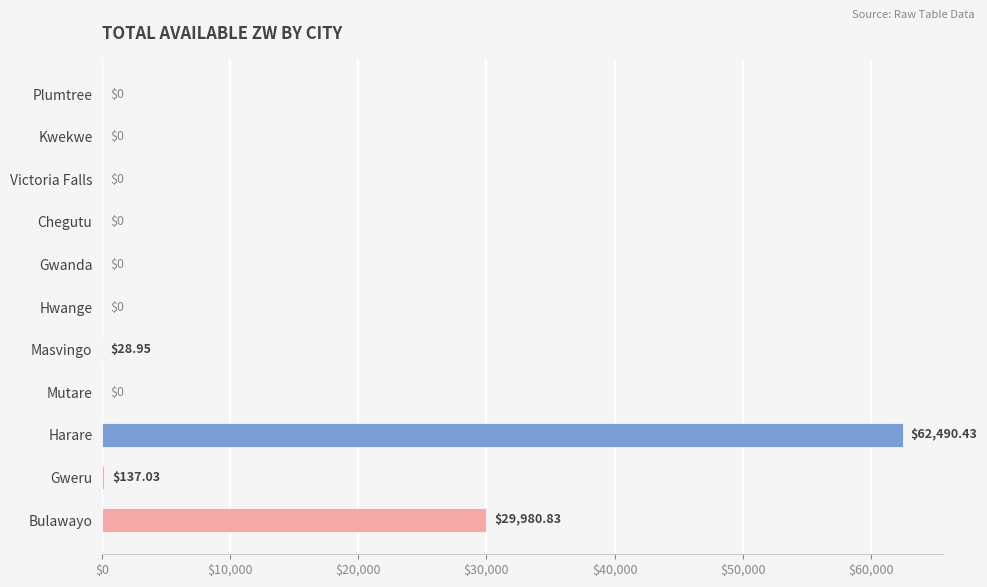

How many data points are above 0?

4